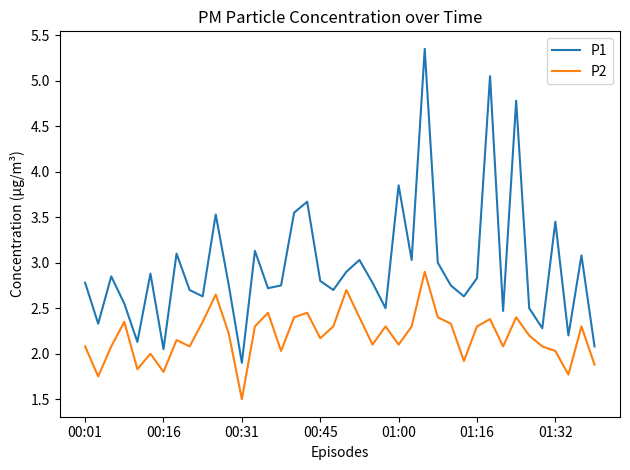

Rank the series by their average value, from lowest to highest.

P2, P1